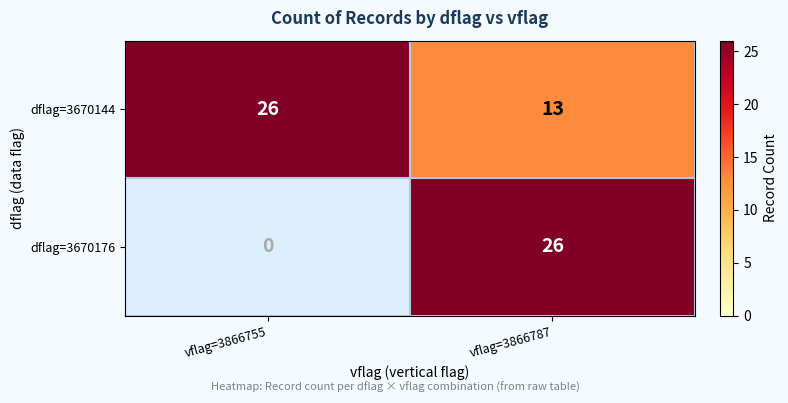

At vflag=3866755, list the series in order from largest to smallest.

dflag=3670144, dflag=3670176